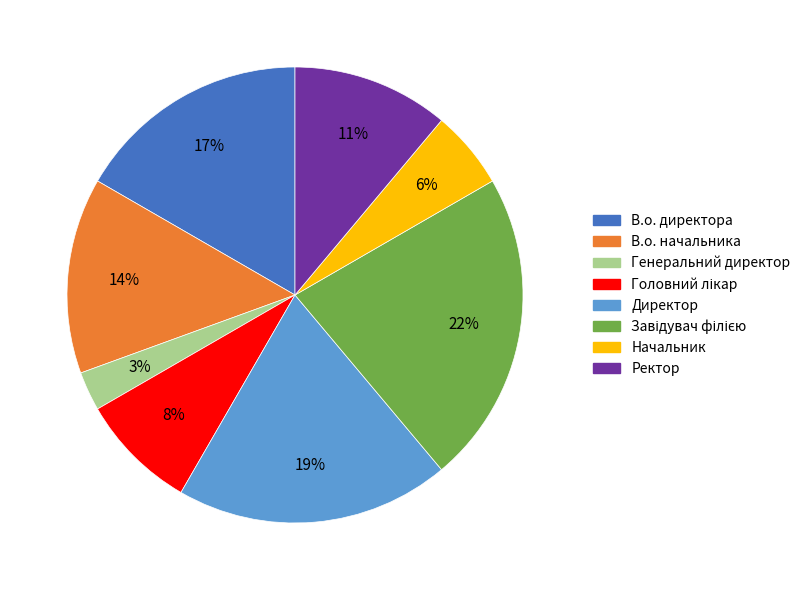

Is there a majority slice in this chart?

No